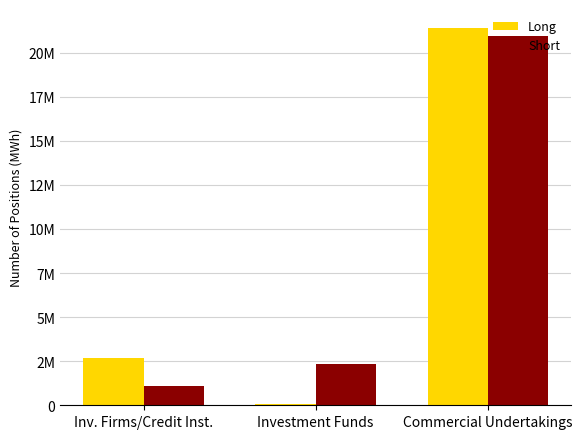

The value of Short at Investment Funds is 3446625. True or false?

False